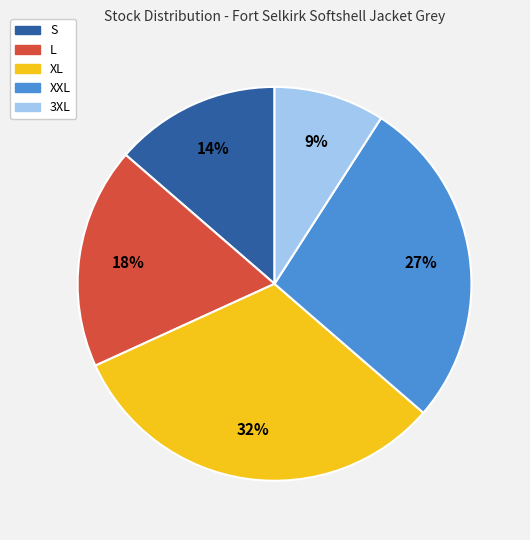

Rank the categories by value from highest to lowest.

XL, XXL, L, S, 3XL